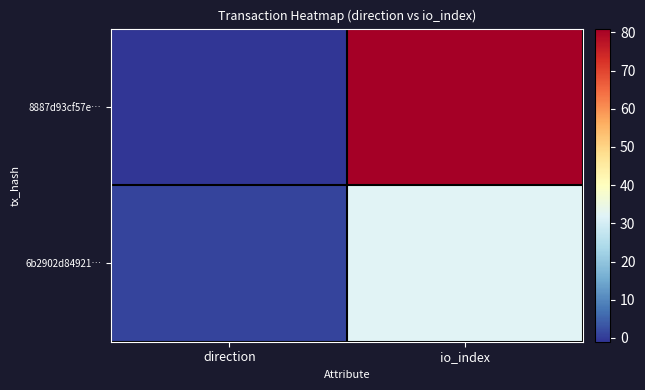

Rank the series by their average value, from lowest to highest.

6b2902d84921…, 8887d93cf57e…